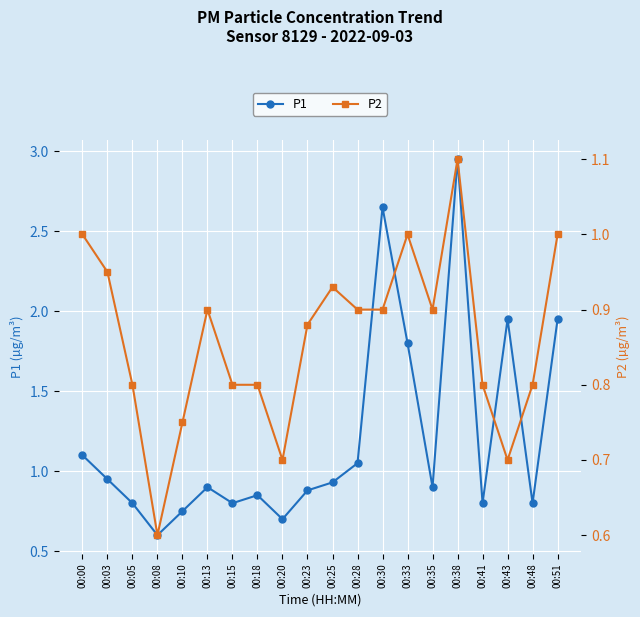

Reading right to left, what are all the values shown in this chart?

P1: 00:51=1.9	00:48=0.8	00:43=1.9	00:41=0.8	00:38=3.0	00:35=0.9	00:33=1.8	00:30=2.6	00:28=1.1	00:25=0.9	00:23=0.9	00:20=0.7	00:18=0.8	00:15=0.8	00:13=0.9	00:10=0.8	00:08=0.6	00:05=0.8	00:03=0.9	00:00=1.1
P2: 00:51=1.0	00:48=0.8	00:43=0.7	00:41=0.8	00:38=1.1	00:35=0.9	00:33=1.0	00:30=0.9	00:28=0.9	00:25=0.9	00:23=0.9	00:20=0.7	00:18=0.8	00:15=0.8	00:13=0.9	00:10=0.8	00:08=0.6	00:05=0.8	00:03=0.9	00:00=1.0